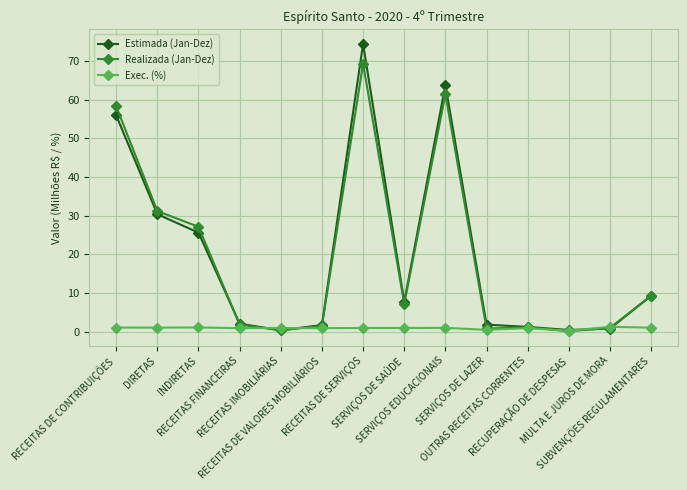

Rank the series by their maximum value, from highest to lowest.

Estimada (Jan-Dez), Realizada (Jan-Dez), Exec. (%)